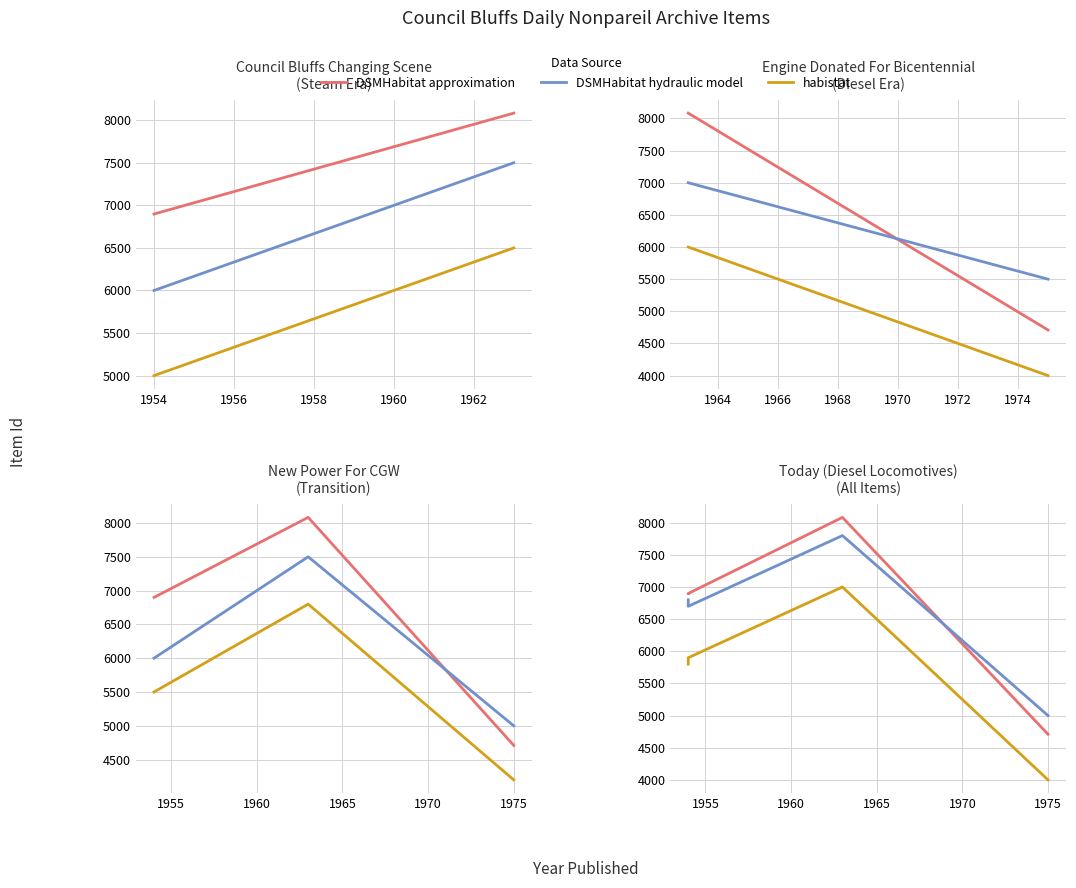

Which series has the widest spread of values?

DSMHabitat approximation